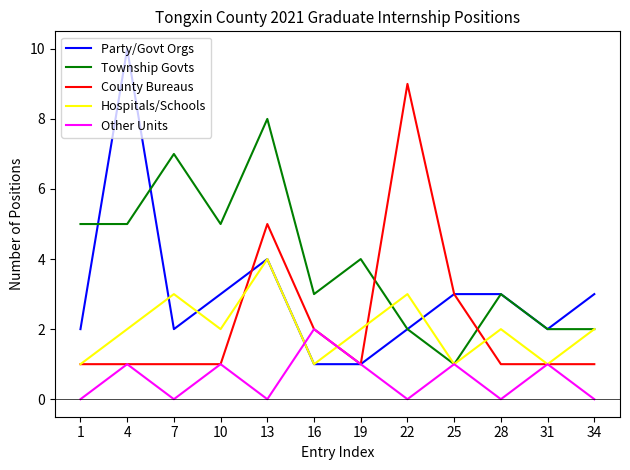

At which category does the chart reach its peak across all series?

4